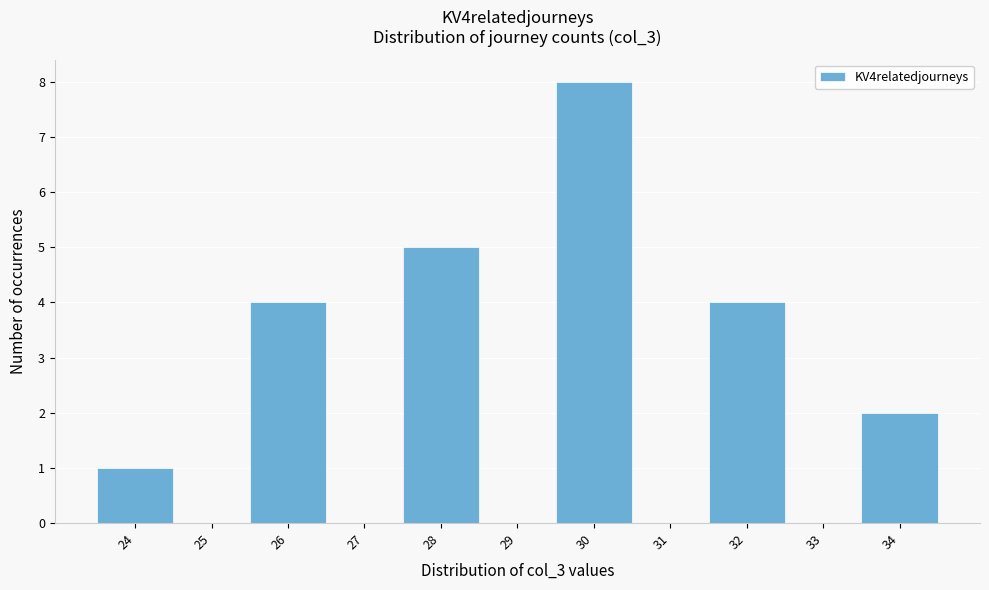

Over which range of the x-axis is the bar tallest?

29.5 to 30.5